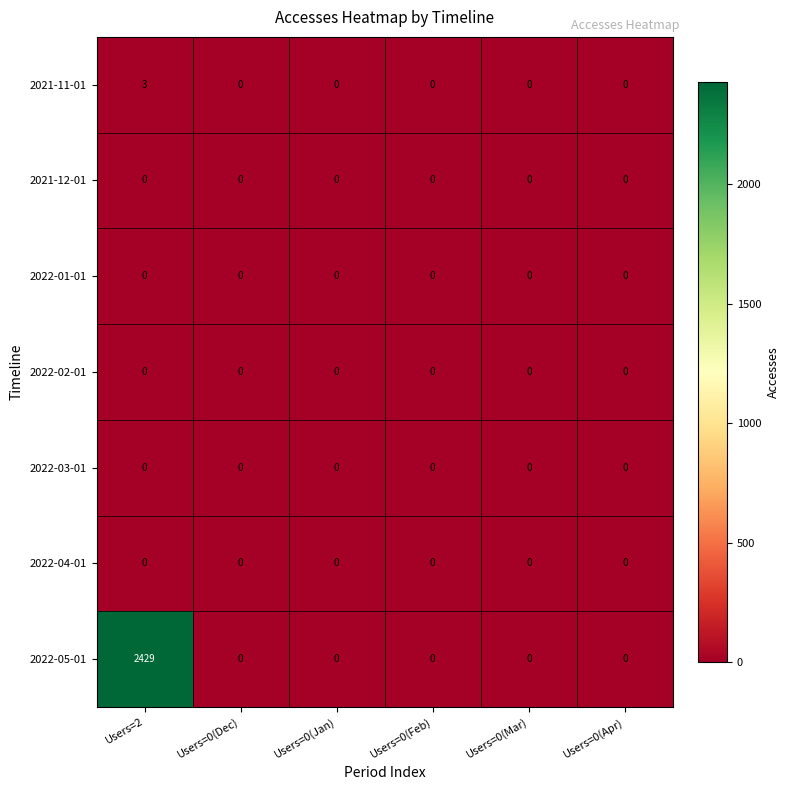

What is the spread (max minus min) of values at Users=2?

2429